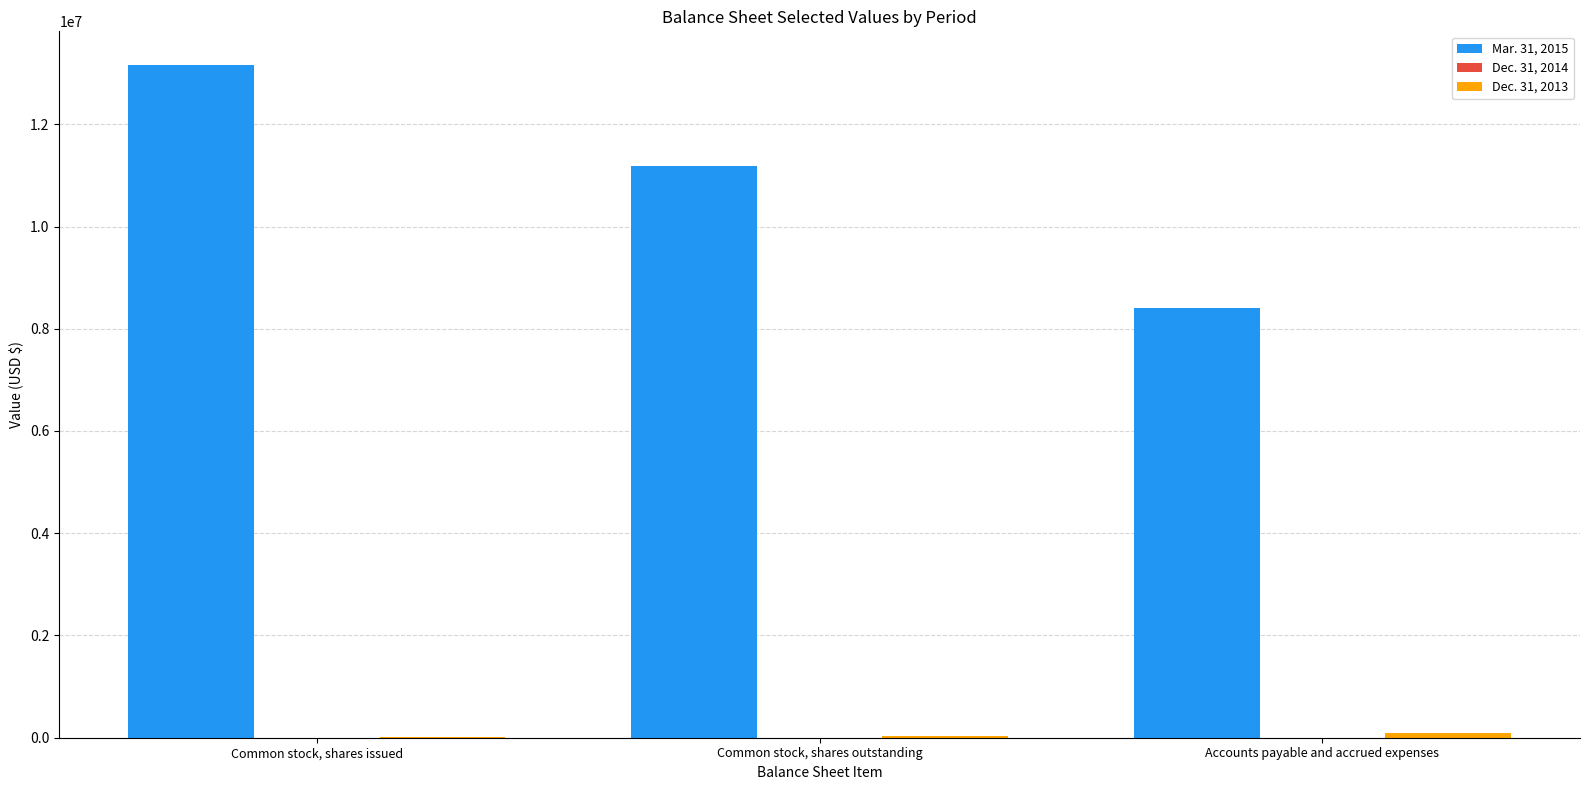

Which series has the largest total across all categories?

Mar. 31, 2015